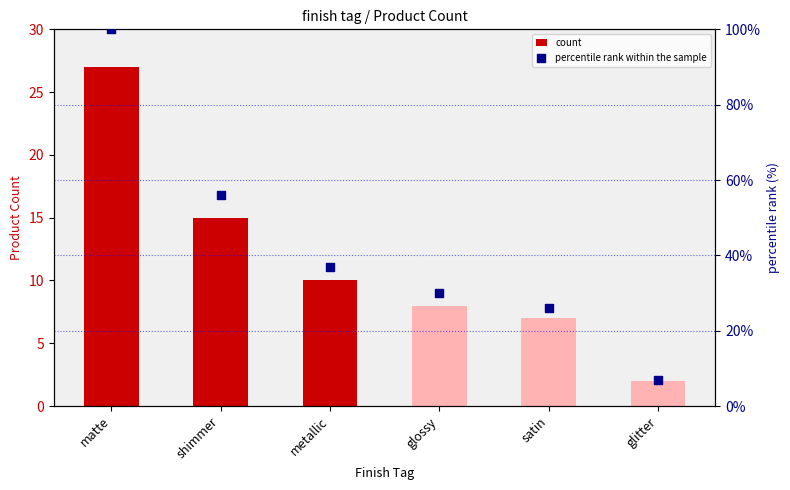

What is the total value across all series at satin?

33